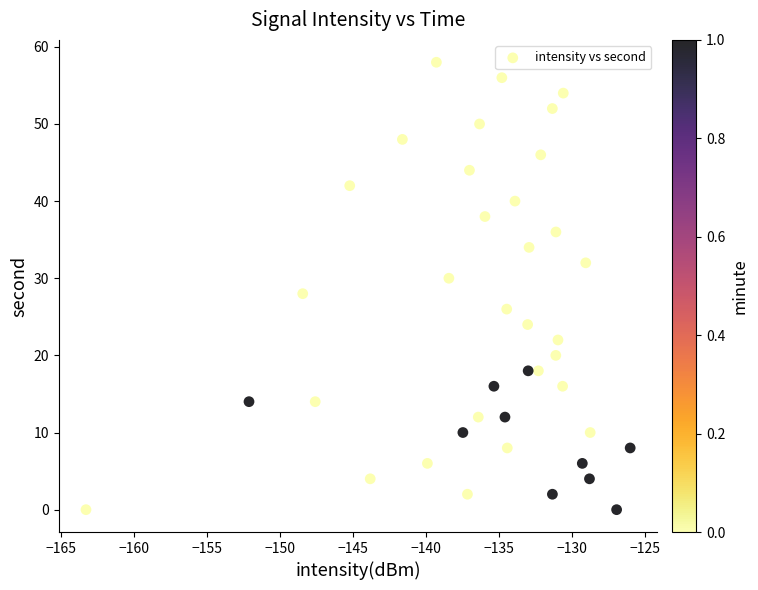

What is the range of Y values (max minus min)?

58